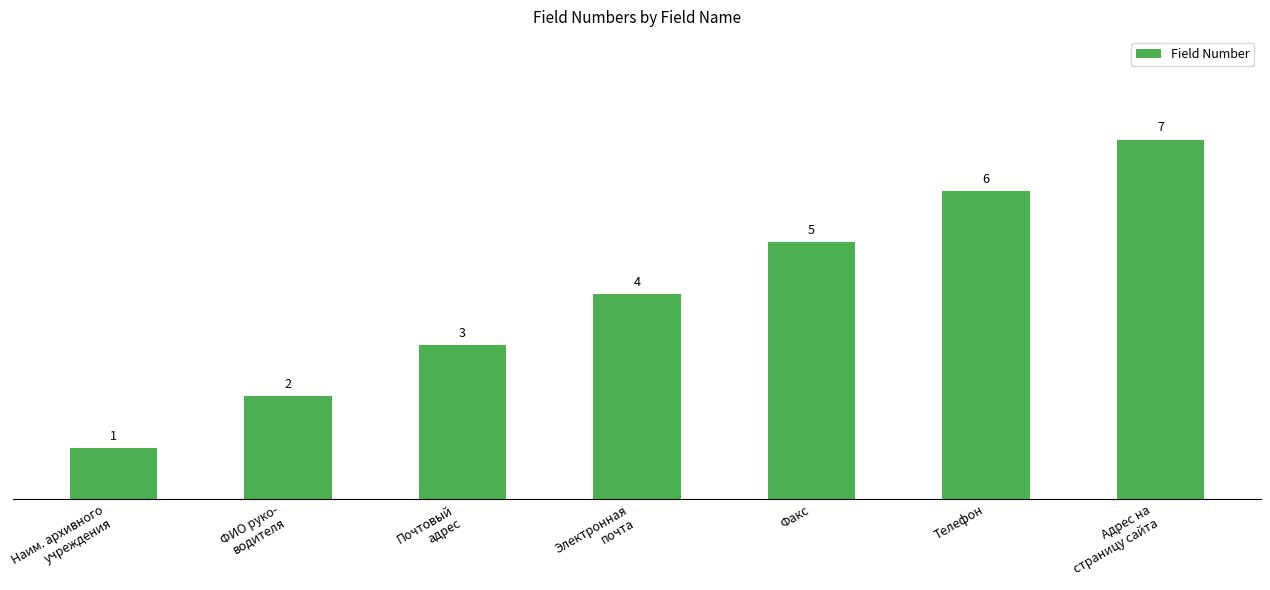

True or false: the data shows 5 at Факс.

True